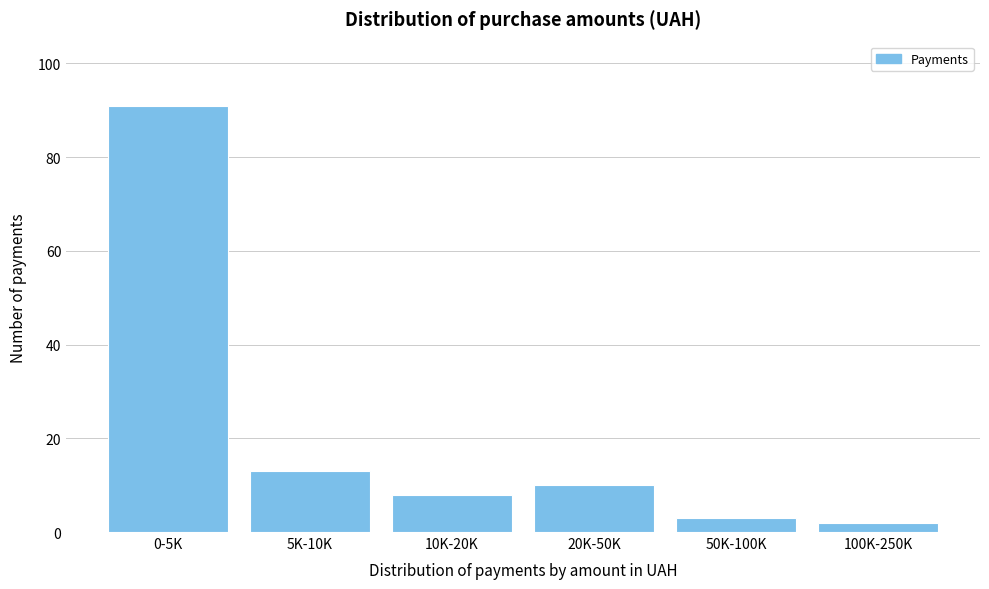

Reading left to right, what are all the values shown in this chart?

91	13	8	10	3	2